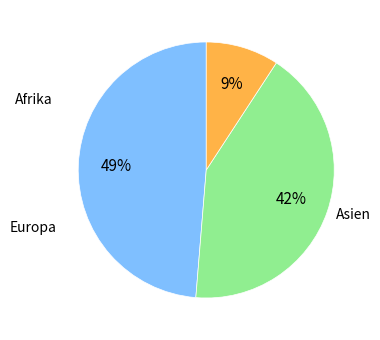

Count the number of slices in the pie.

3